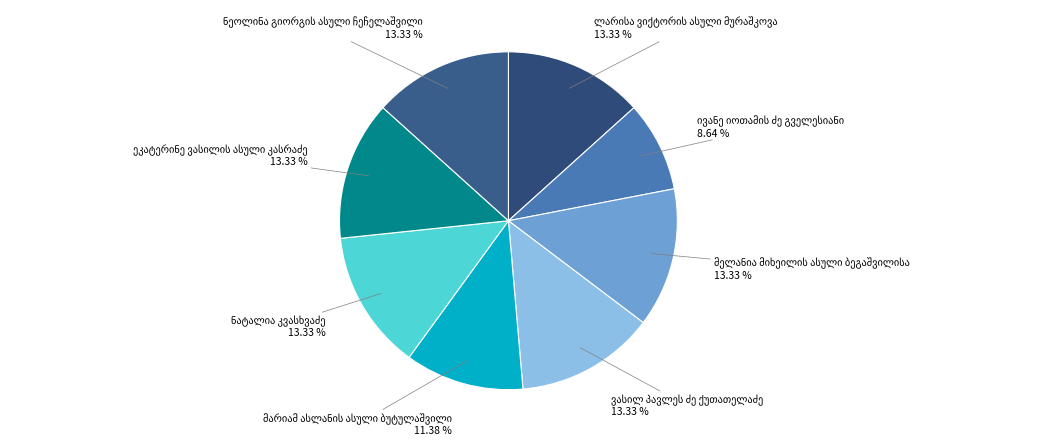

True or false: მარიამ ასლანის ასული ბუტულაშვილი accounts for 2% of the total.

False